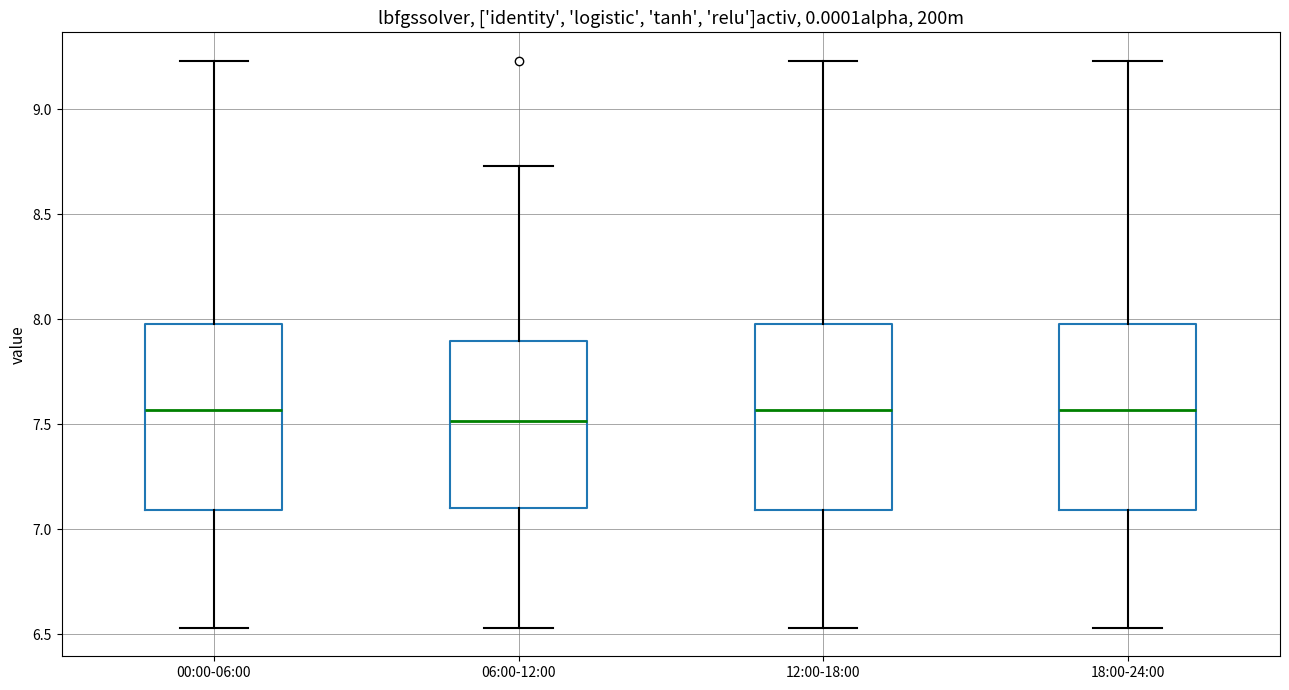

Reading left to right, read every box against the y-axis: the position of its median line, the range the box covers, and the ends of its whiskers. The values are not printed on the chart, so give them approximately, as read against the axis.

00:00-06:00: median 7.55, box 7.10 to 8.00, whiskers 6.55 to 9.25
06:00-12:00: median 7.50, box 7.10 to 7.90, whiskers 6.55 to 8.75
12:00-18:00: median 7.55, box 7.10 to 8.00, whiskers 6.55 to 9.25
18:00-24:00: median 7.55, box 7.10 to 8.00, whiskers 6.55 to 9.25